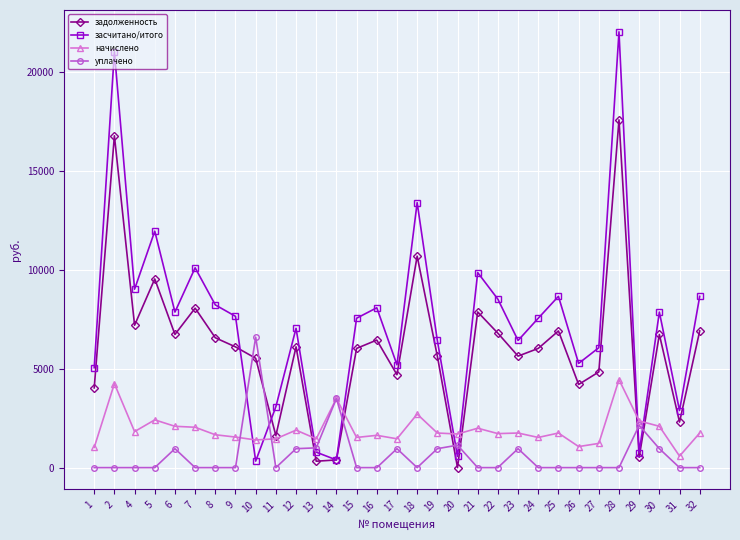

Which series has the largest total across all categories?

засчитано/итого